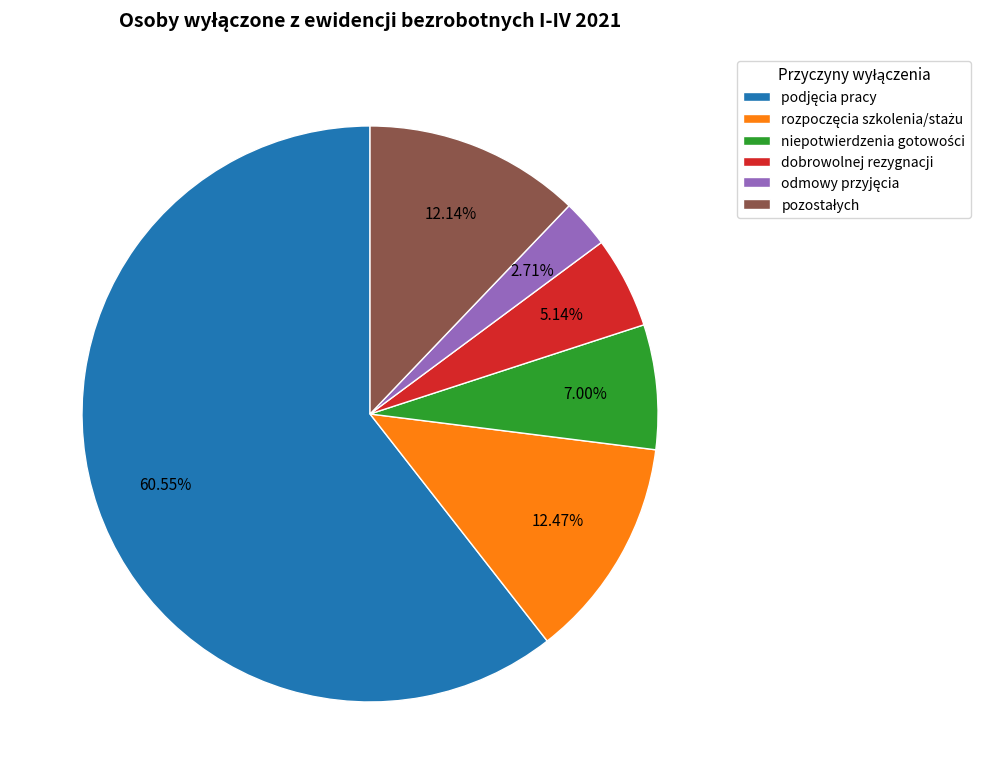

To the nearest percent, what portion does dobrowolnej rezygnacji represent?

5%